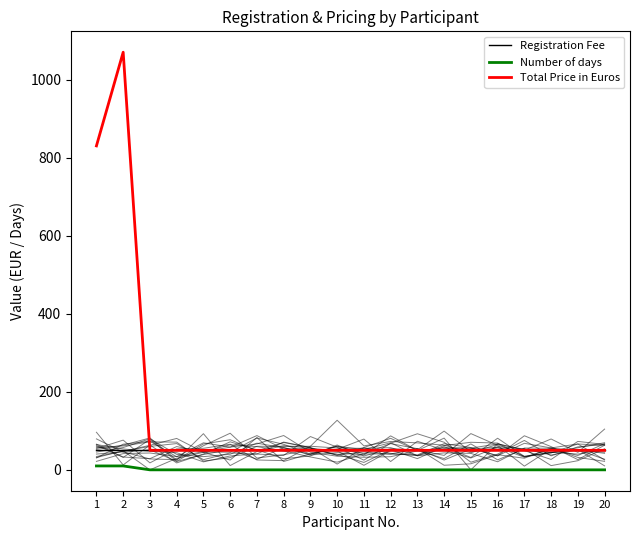

What is the difference between the maximum and minimum values in the Number of days series?

10